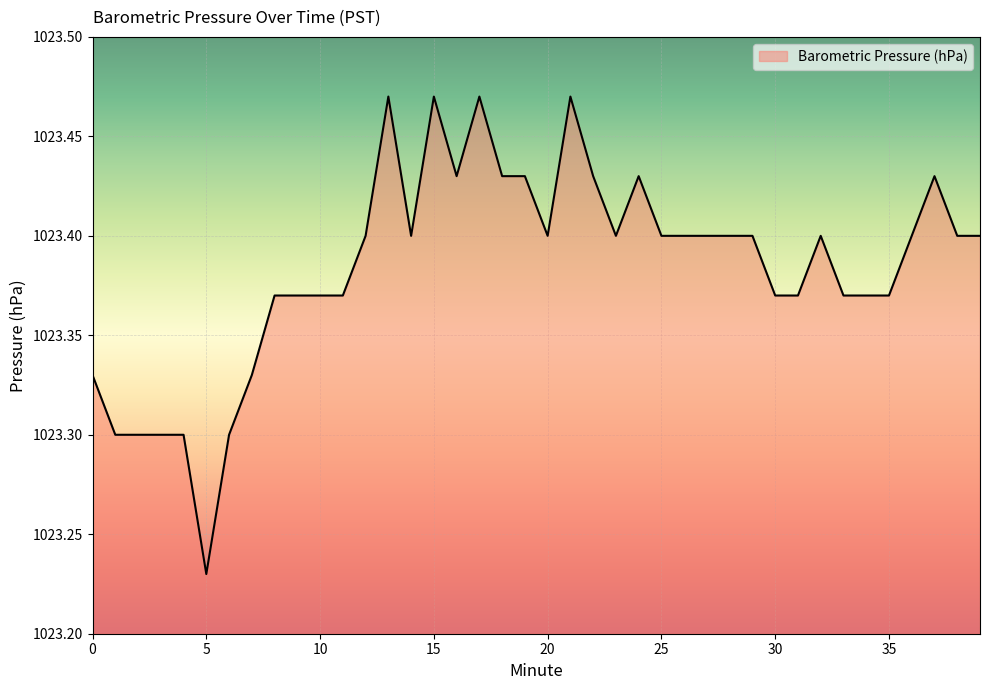

At which label is the value closest to 1023?

5